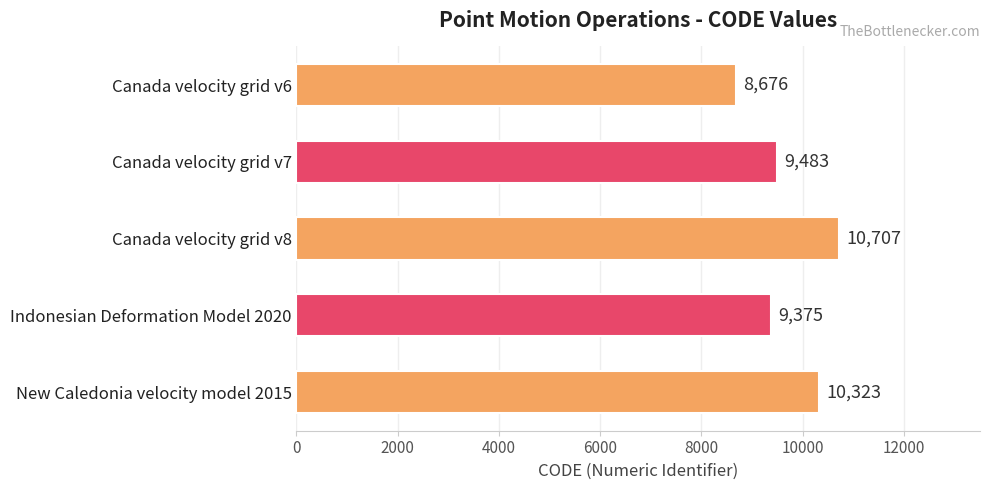

What is the smallest value displayed?

8676